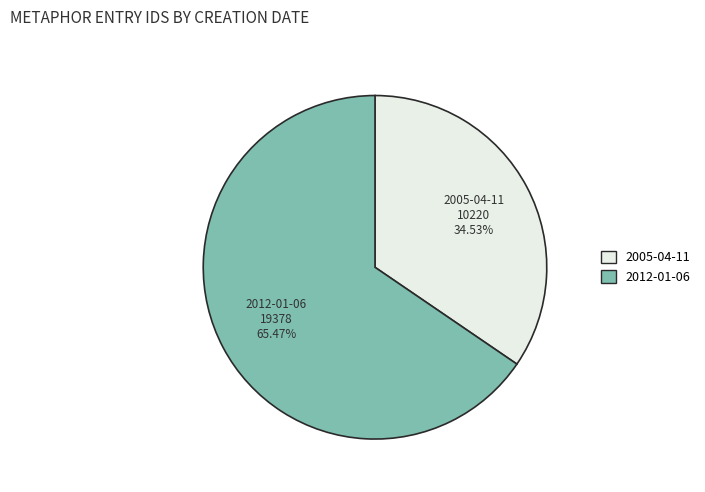

To the nearest percent, what percentage of the pie is 2012-01-06?

65%